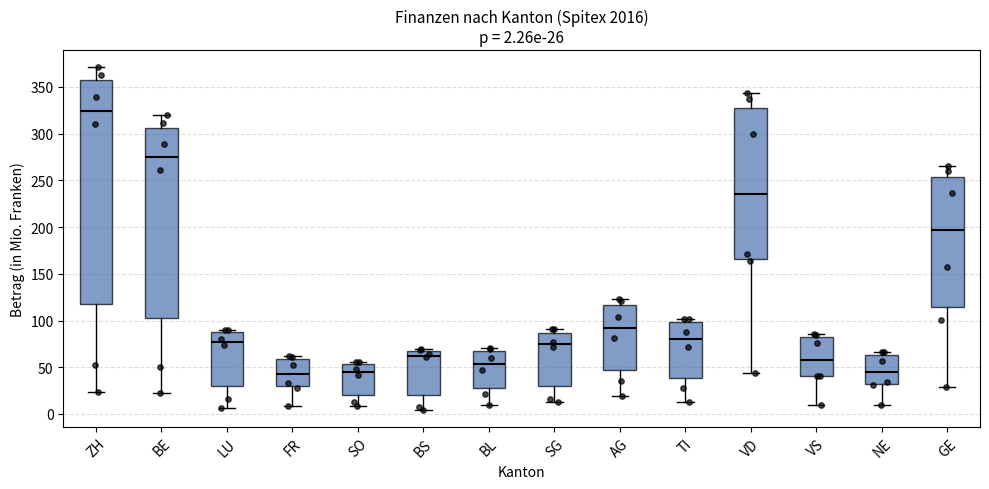

Which box's median line is the highest?

ZH